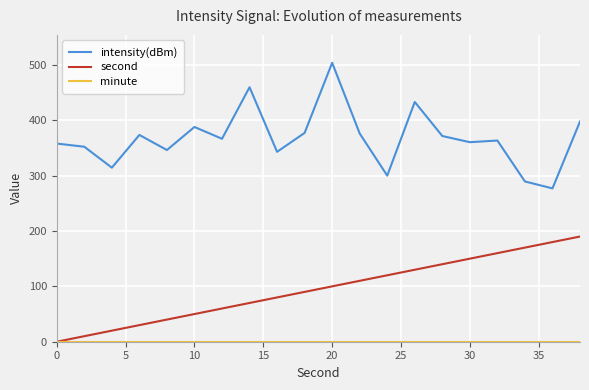

Which series has the largest total across all categories?

intensity(dBm)